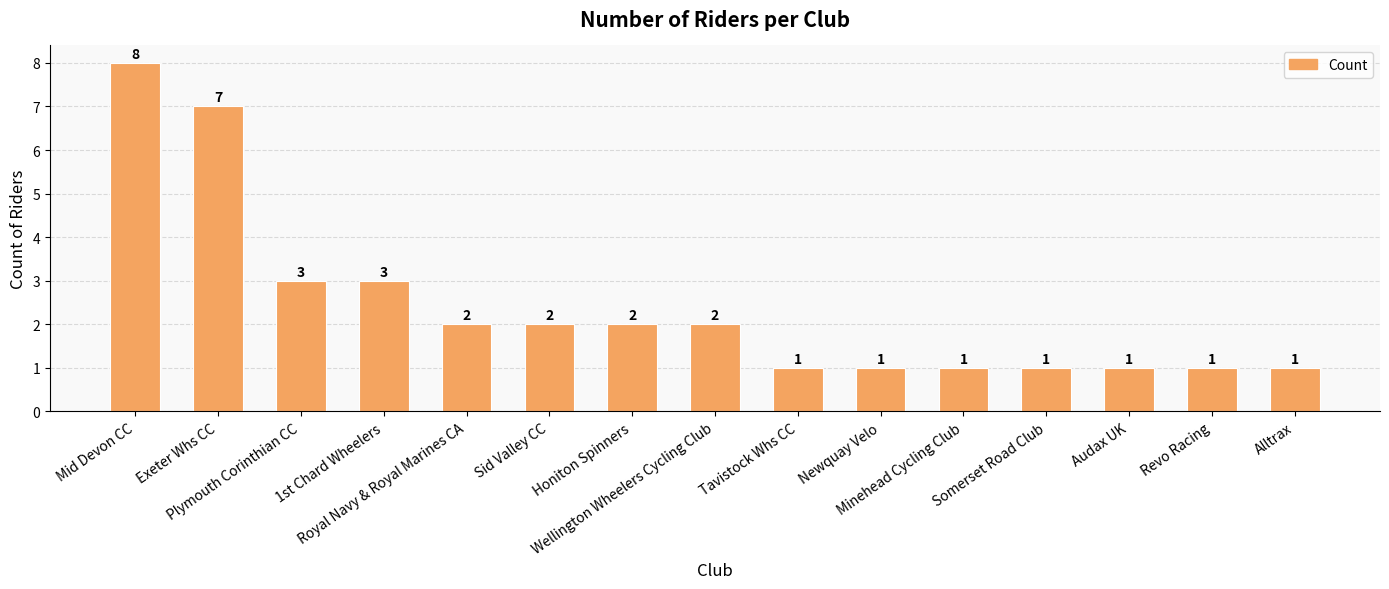

What is the value of the 10th bar from the left?

1